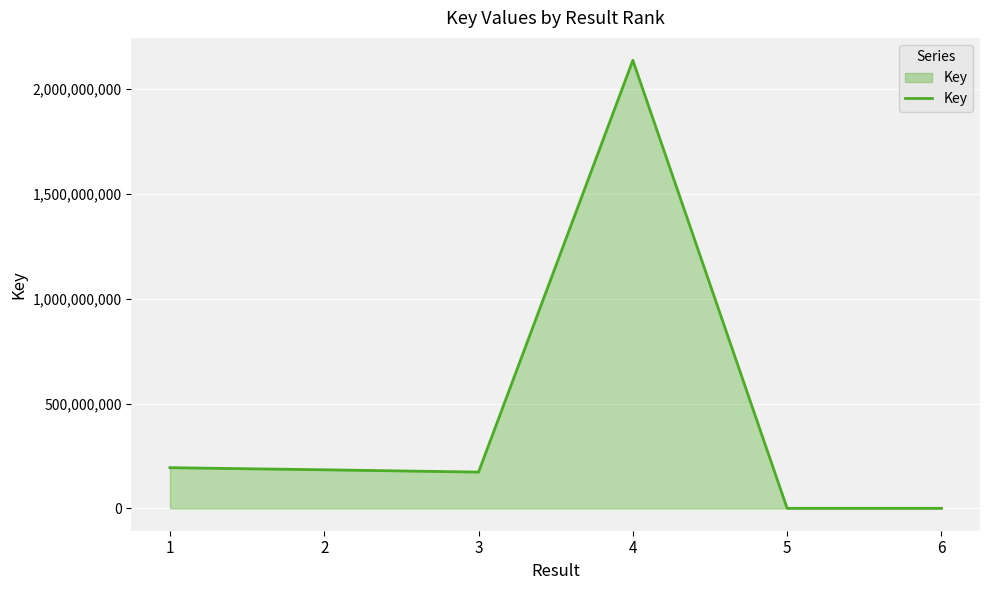

The chart shows a value of 482 at 6. True or false?

True